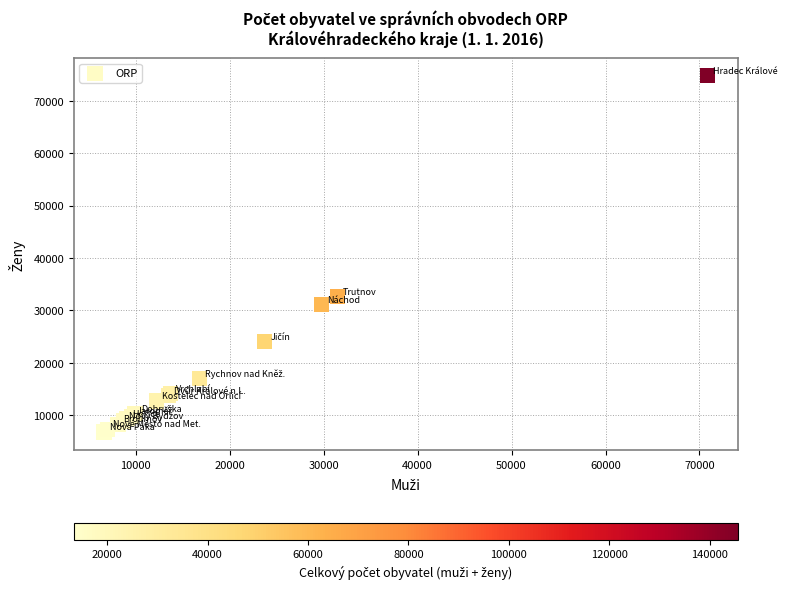

What Y value in the scatter plot is closest to 40750?

32577